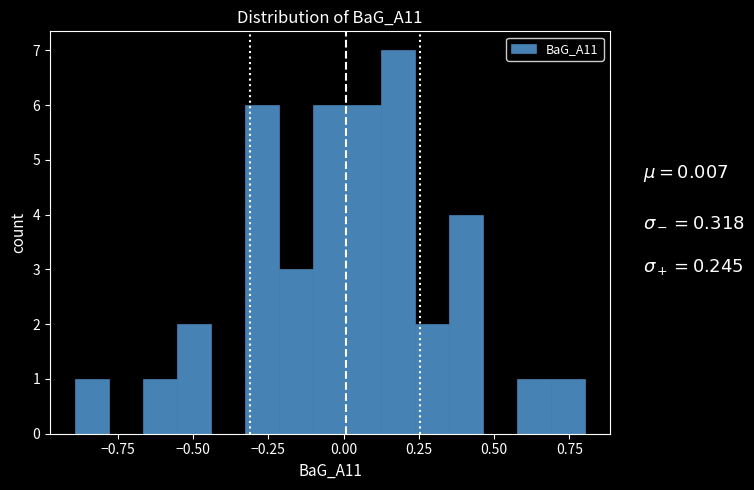

Around what value on the x-axis is the tallest bar? Give the approximate position of its centre, as read against the axis.

0.20